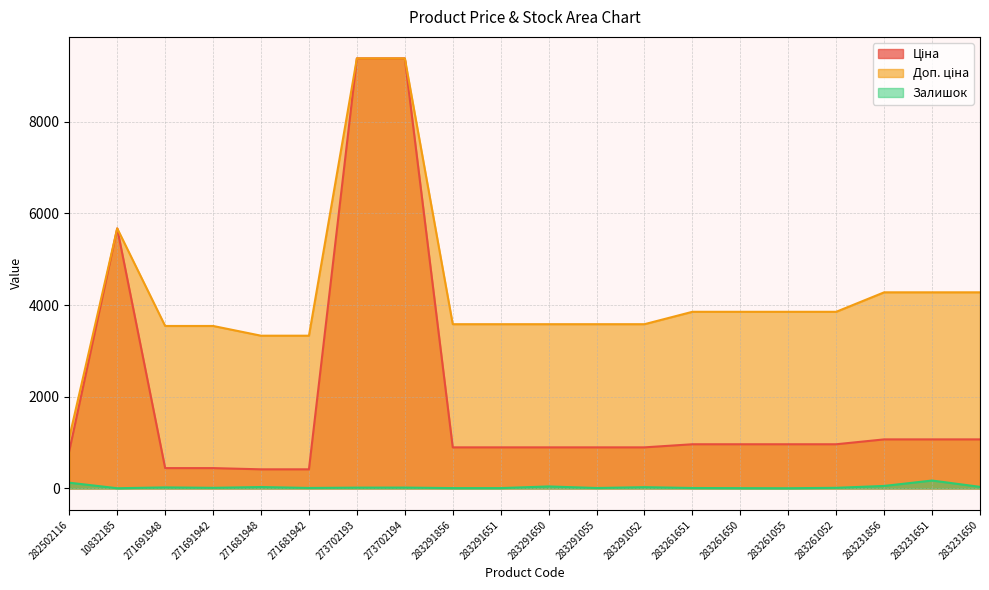

The value of Доп. ціна at 271681942 is 1148.6. True or false?

False